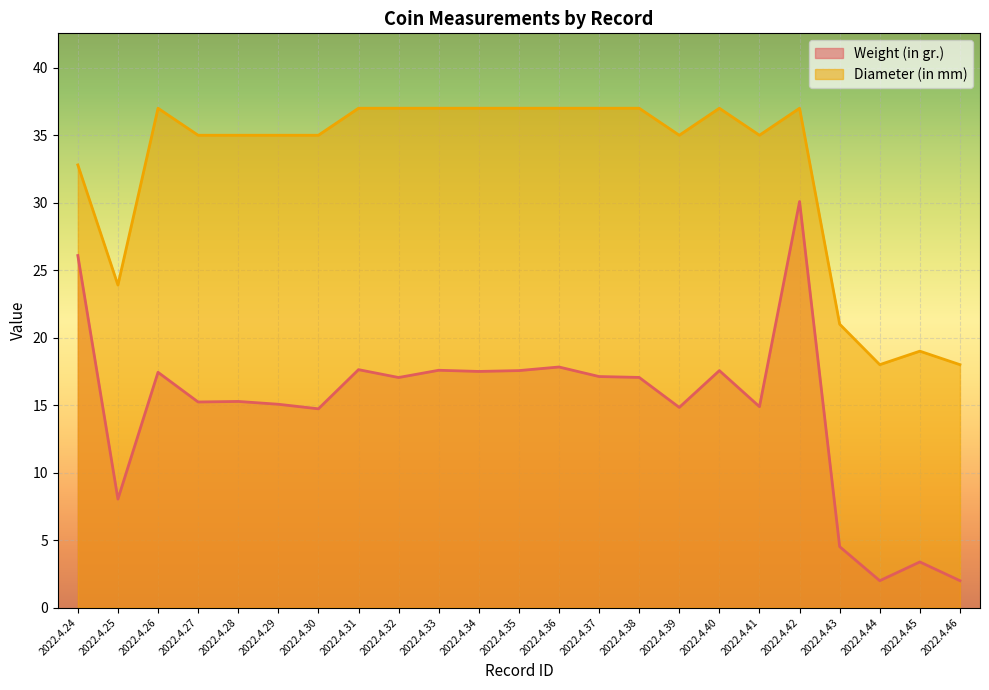

What is the difference between the second highest and second lowest values in the Diameter (in mm) series?

19.0